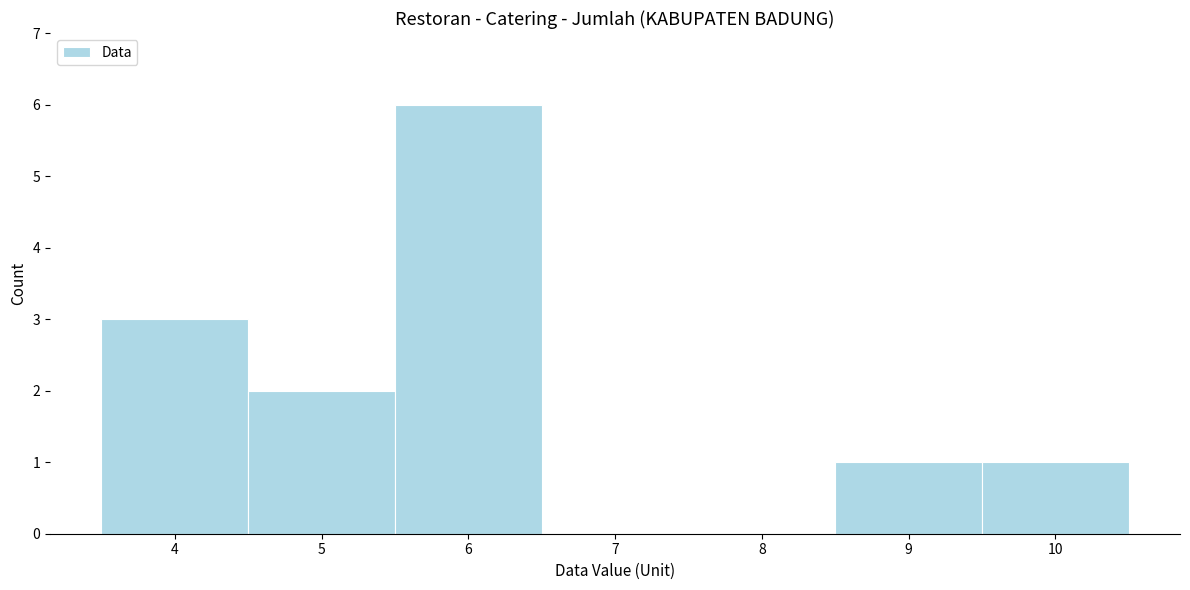

Reading left to right, list every bar in this chart as the range it spans on the x-axis followed by its height. The values are not printed on the chart, so give them approximately, as read against the axis.

3.5 to 4.5: 3
4.5 to 5.5: 2
5.5 to 6.5: 6
6.5 to 7.5: 0
7.5 to 8.5: 0
8.5 to 9.5: 1
9.5 to 10.5: 1